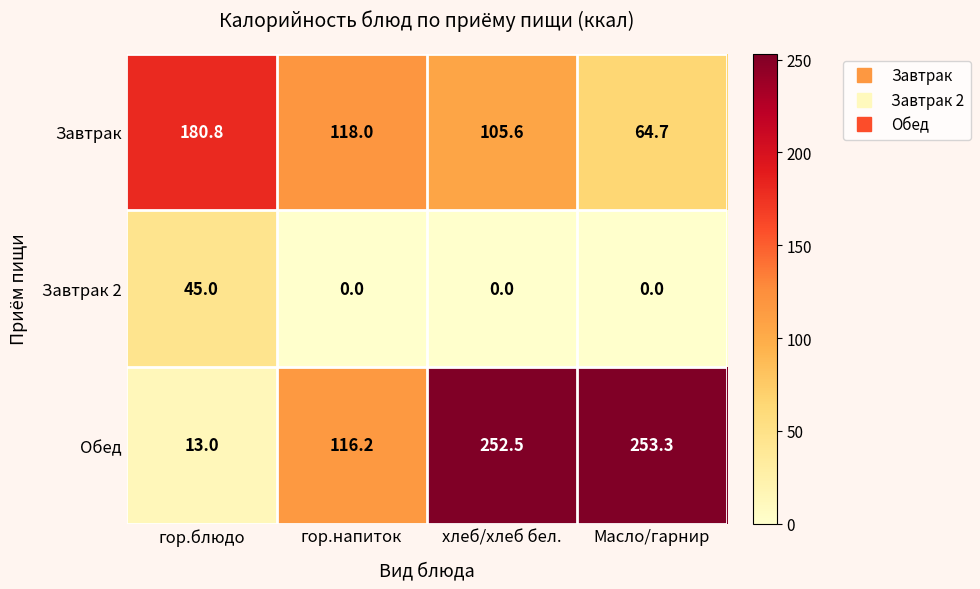

Is it true that Завтрак equals 105.6 at хлеб/хлеб бел.?

True